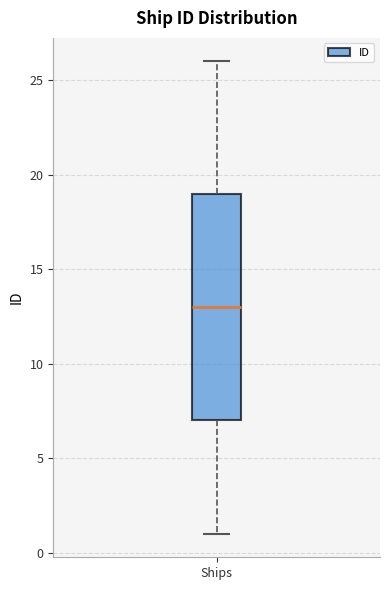

Transcribe this box plot: give where the median line is, the range the box spans, and where the two whiskers end, as read against the y-axis. The values are not printed on the chart, so give them approximately, as read against the axis.

median 13, box 7 to 19, whiskers 1 to 26